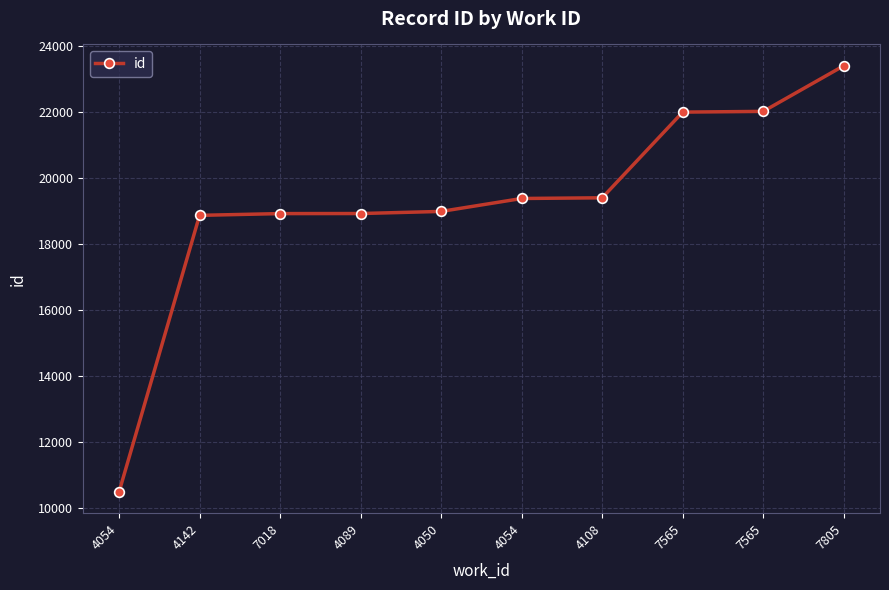

How many series are shown in this chart?

1